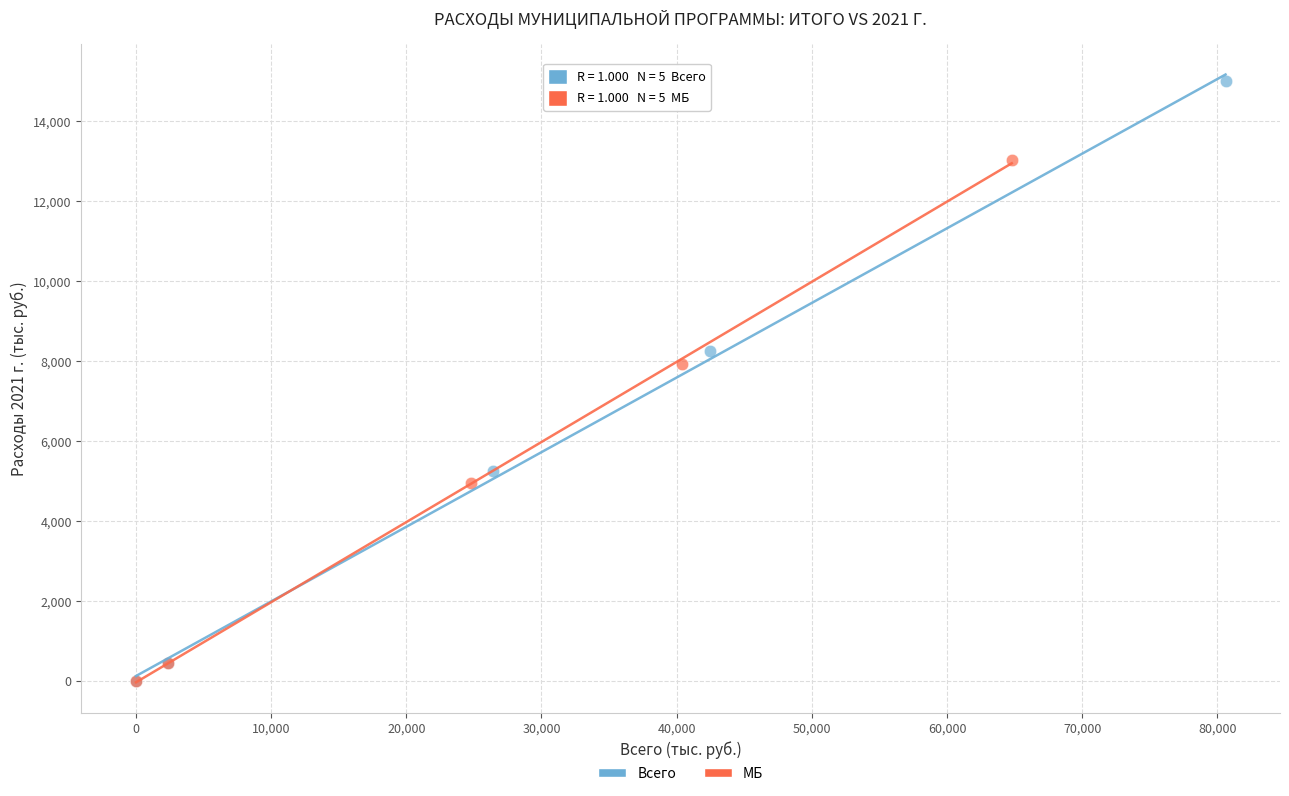

Which series contains the highest Y value?

Всего